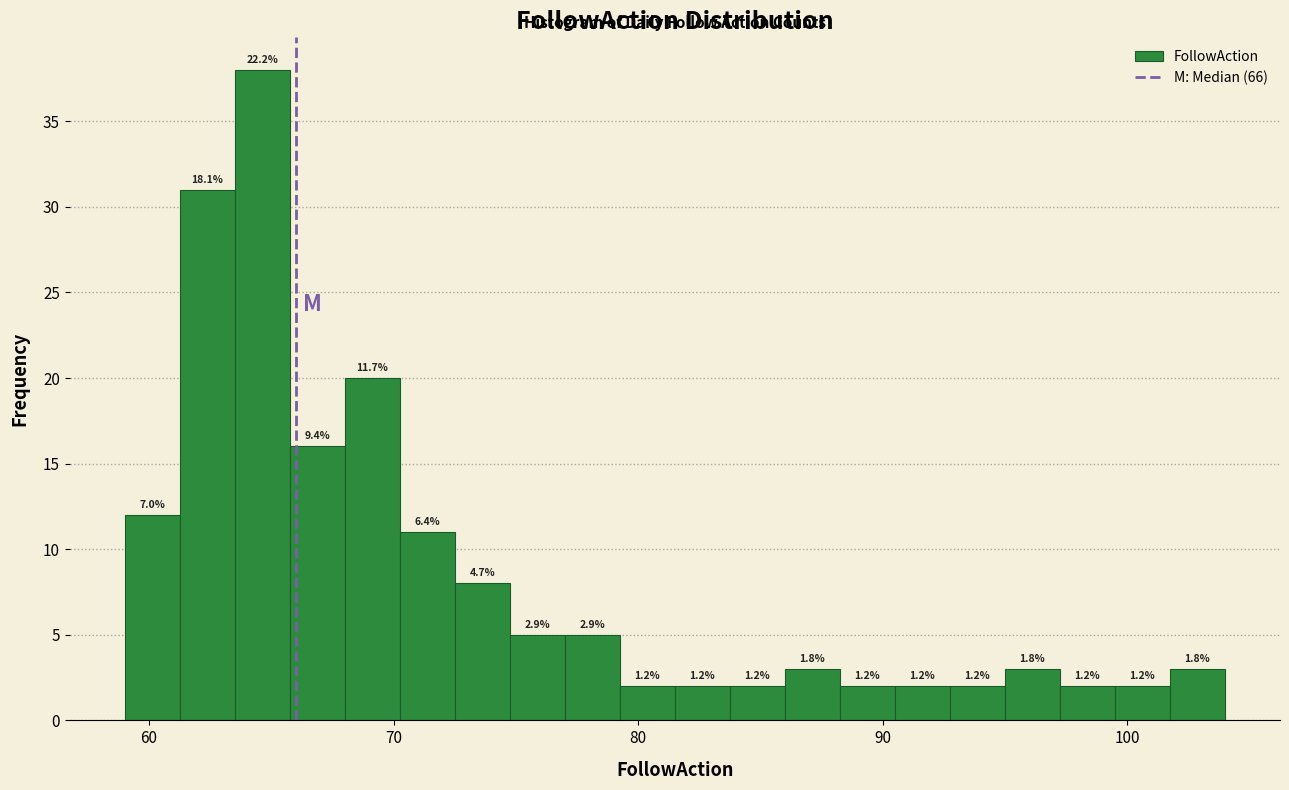

Around what value on the x-axis is the tallest bar? Give the approximate position of its centre, as read against the axis.

65